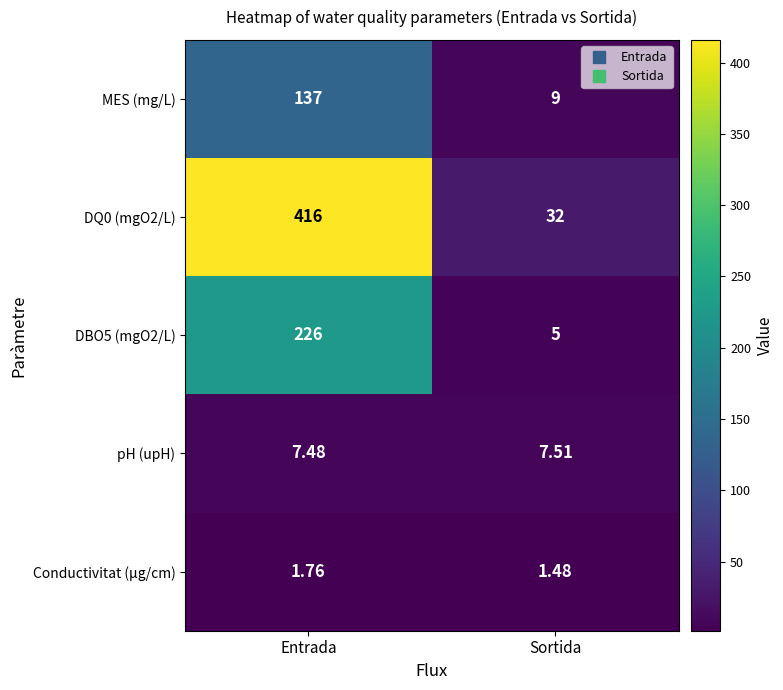

Is the value of DQ0 (mgO2/L) at Sortida greater than the value of MES (mg/L) at Entrada?

No